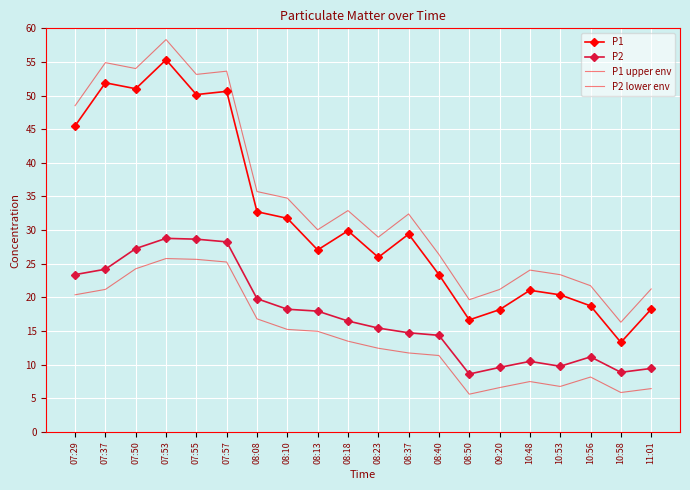

What position from the right is 10:53?

4